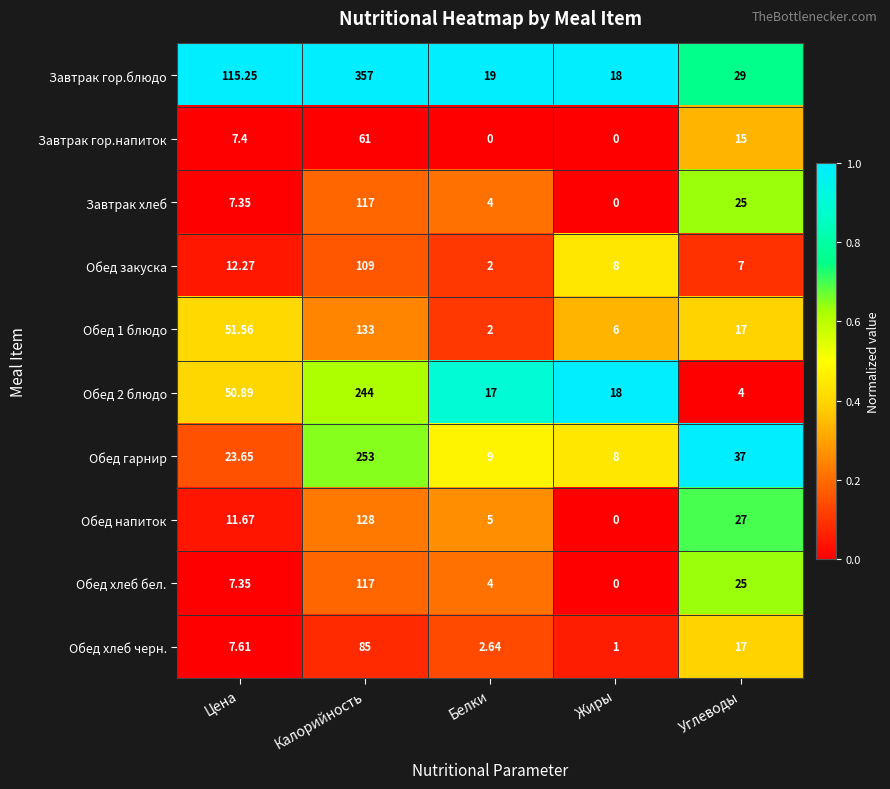

Which series changed the most between Цена and Углеводы?

Завтрак гор.блюдо